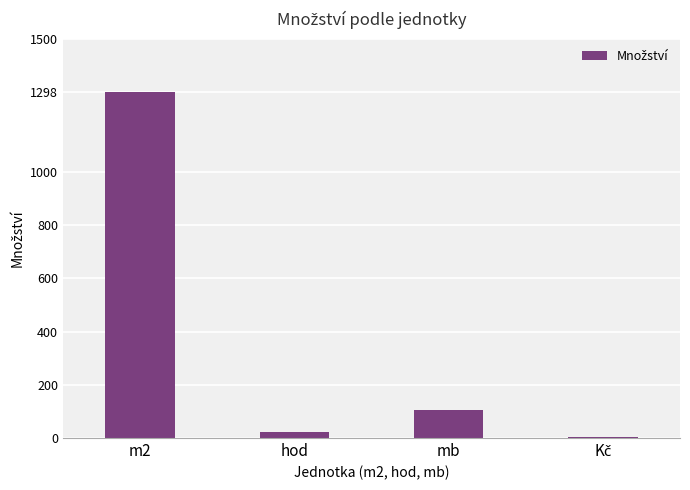

Reading left to right, transcribe all the data shown in this chart.

1298	21	107	2